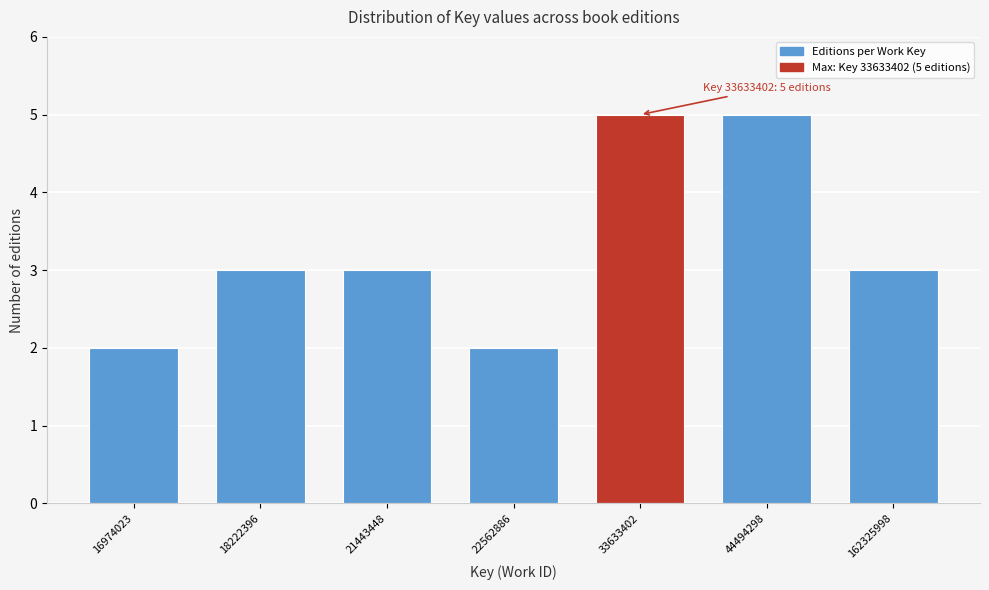

Reading left to right, what are all the values shown in this chart?

2	3	3	2	5	5	3